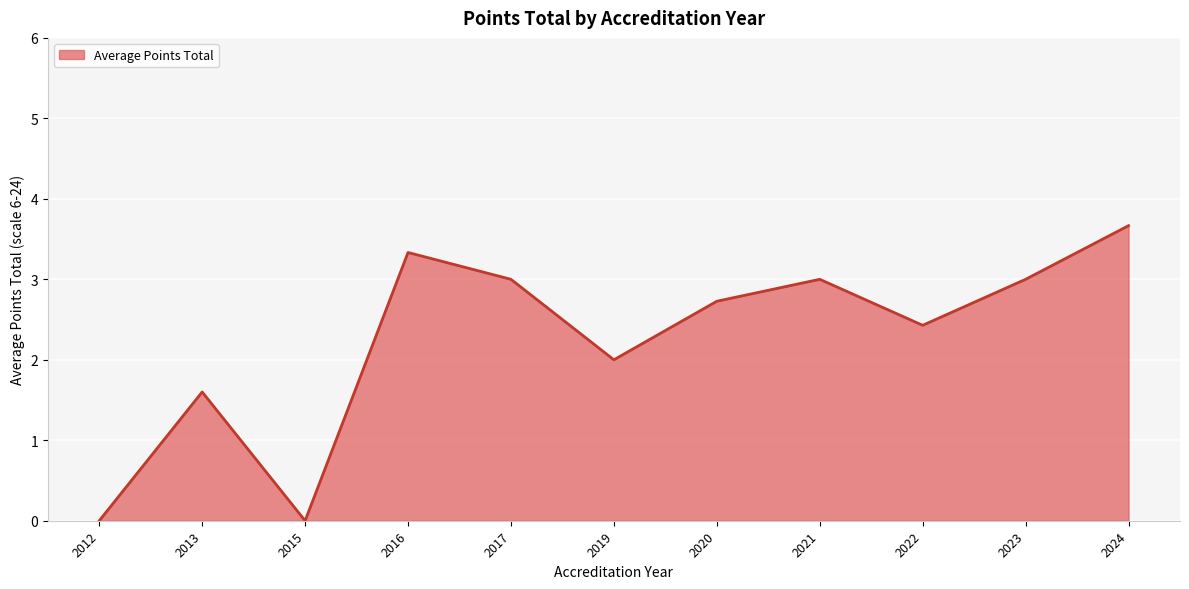

Which has a higher value, 2017 or 2012?

2017